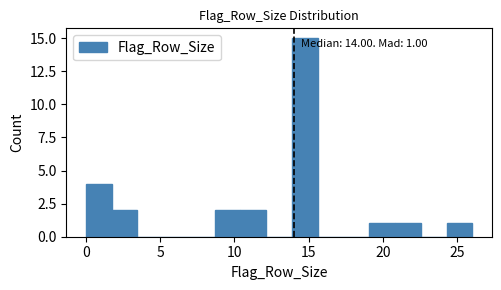

Read against the x-axis, roughly where is the centre of the tallest bar?

14.5